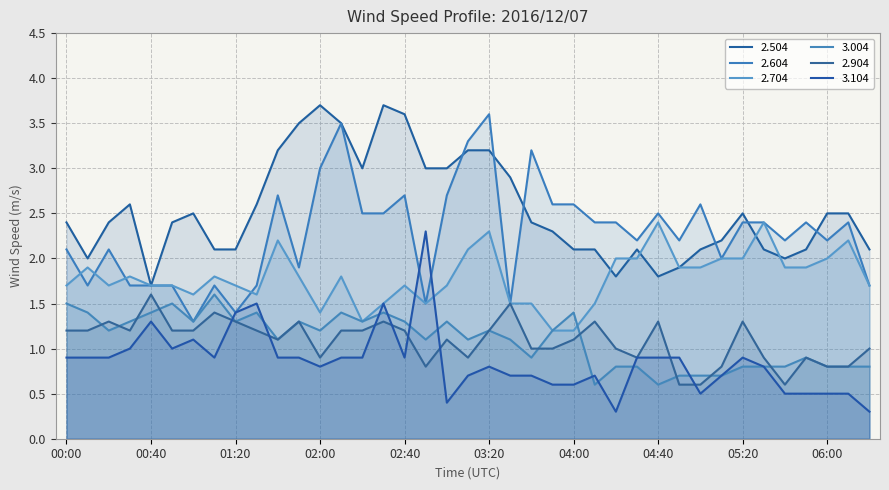

What is the average value of the 2.904 series?

1.1